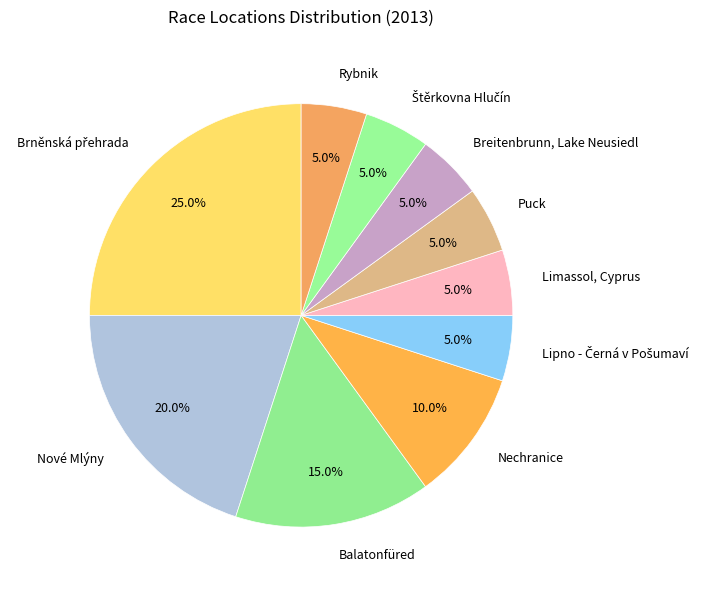

Between Puck and Balatonfüred, which is larger?

Balatonfüred